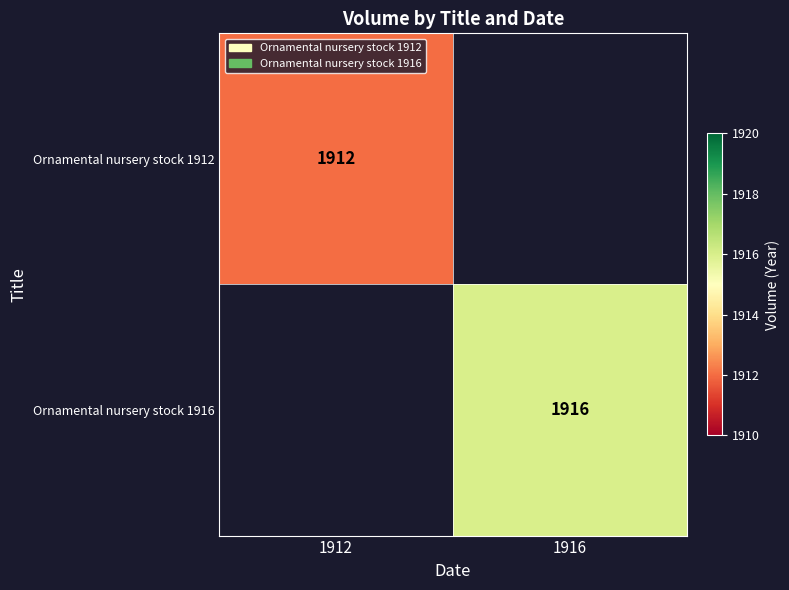

The Ornamental nursery stock 1912 series shows 1912 at 1912. True or false?

True